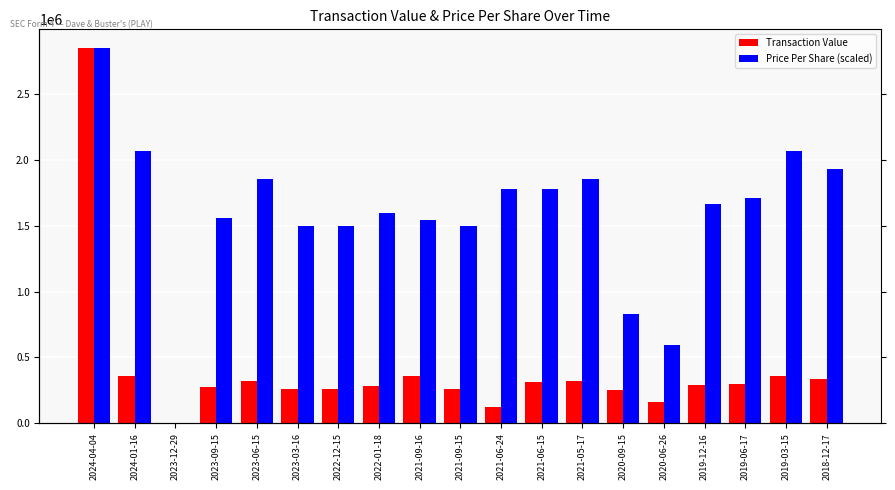

What is the difference between the Price Per Share (scaled) values at 2023-12-29 and 2018-12-17?

1931880.3